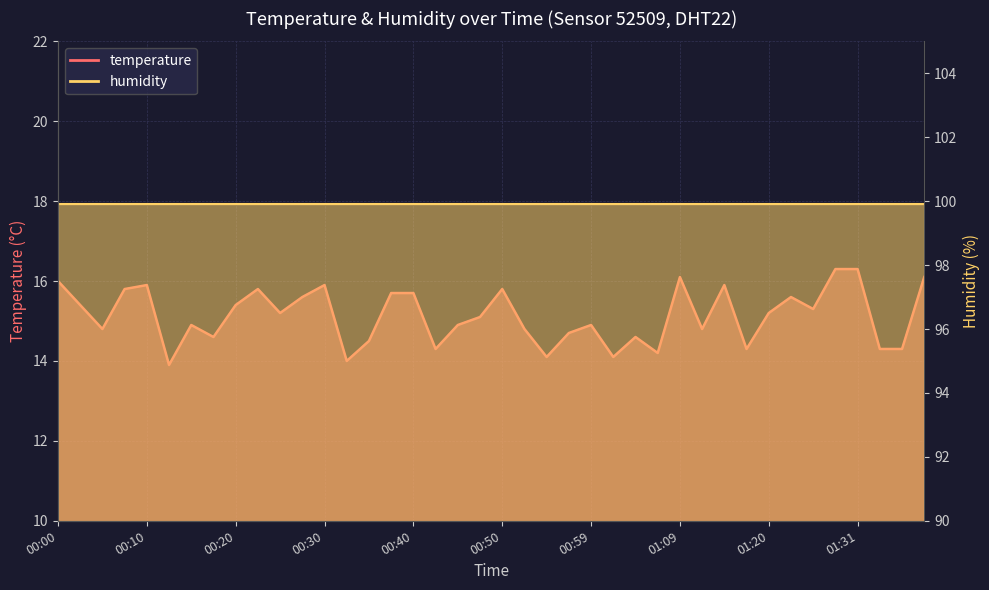

What is the sum of all values?

605.1